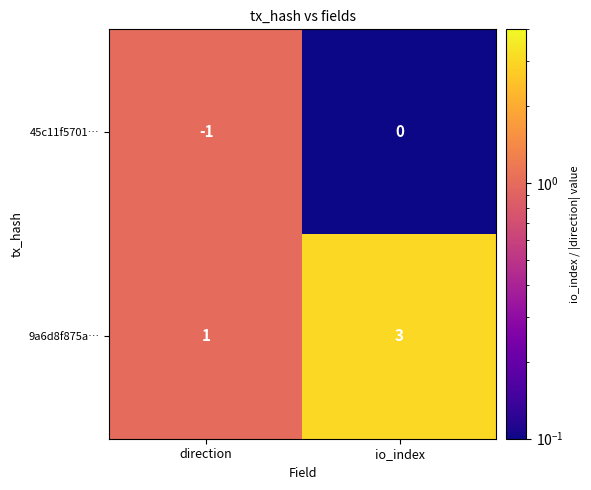

What is the difference between the highest and lowest values at io_index?

3